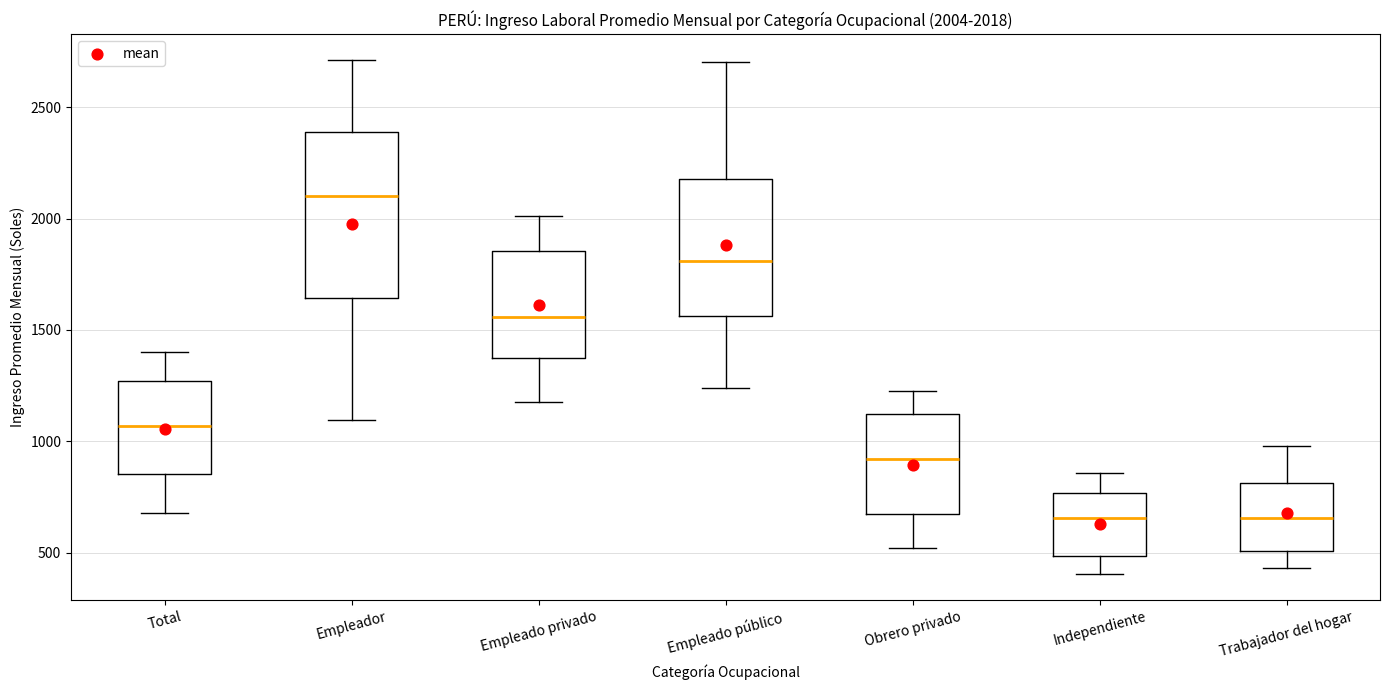

Comparing the boxes themselves (not the whiskers), which one is the tallest?

Empleador